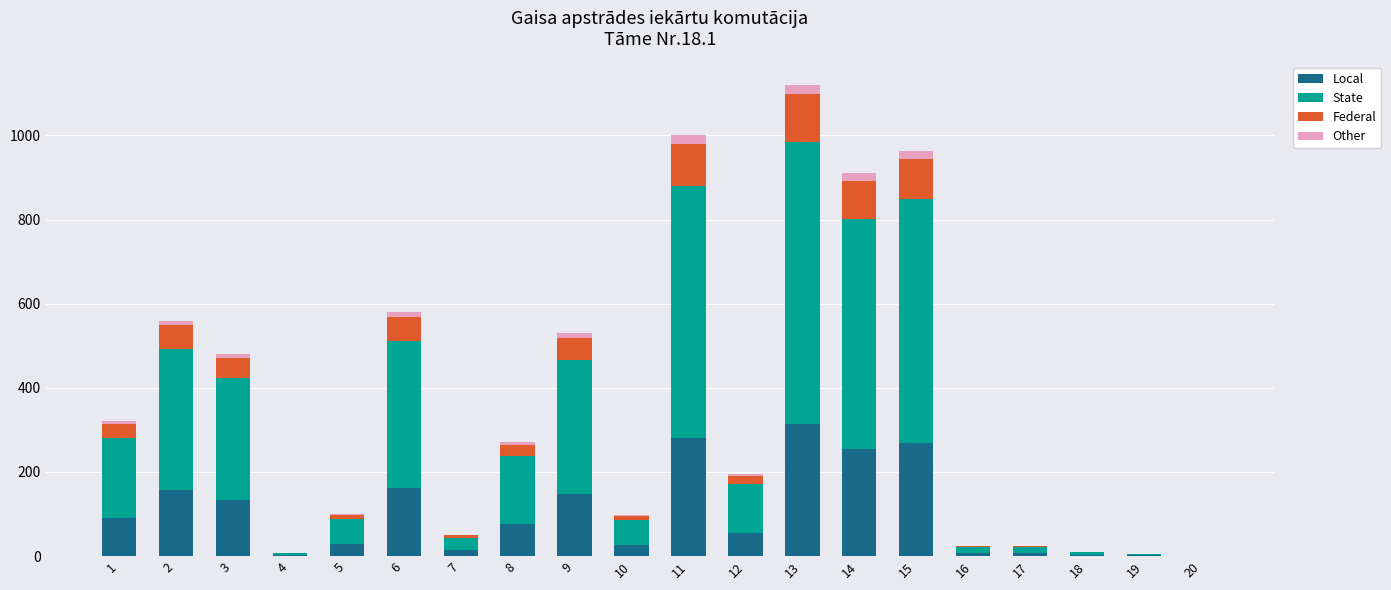

What is the highest value of the Local series?

313.6